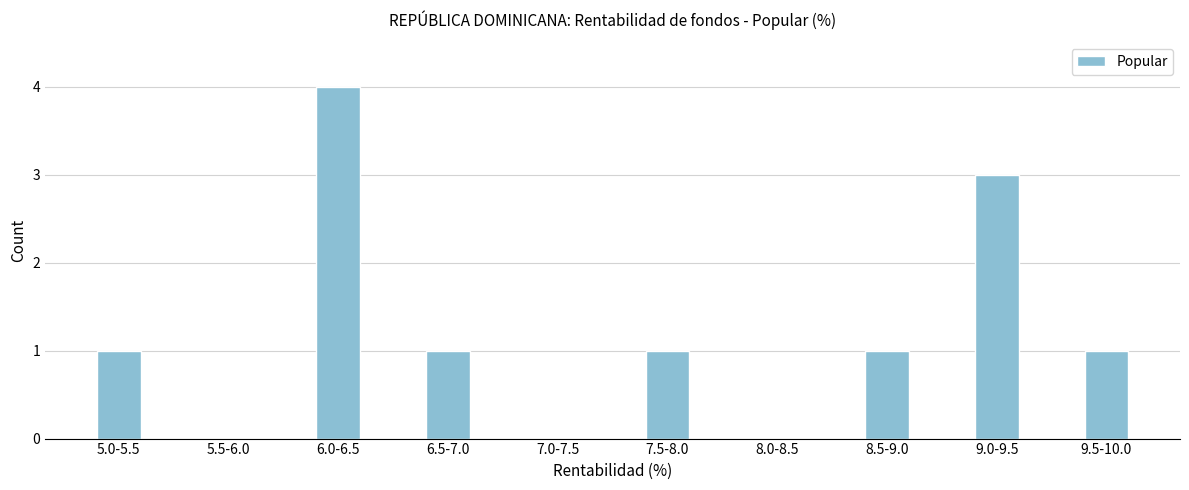

Reading left to right, transcribe all the data shown in this chart.

5.0-5.5=1	5.5-6.0=0	6.0-6.5=4	6.5-7.0=1	7.0-7.5=0	7.5-8.0=1	8.0-8.5=0	8.5-9.0=1	9.0-9.5=3	9.5-10.0=1